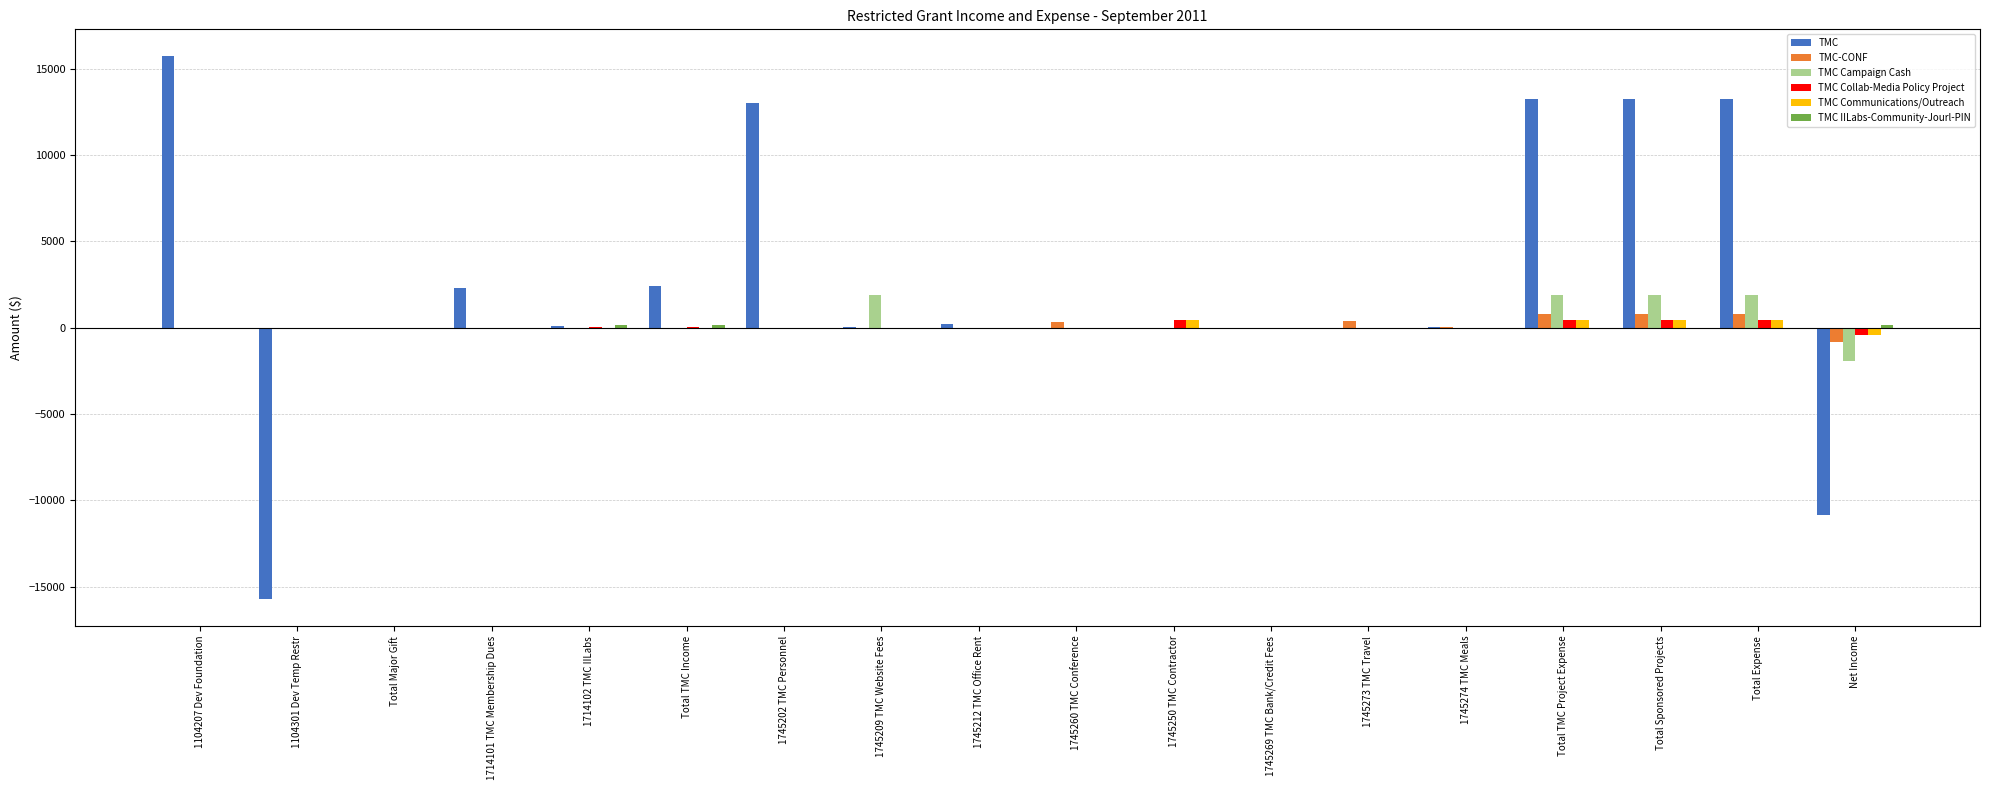

How many distinct data groups are displayed?

6